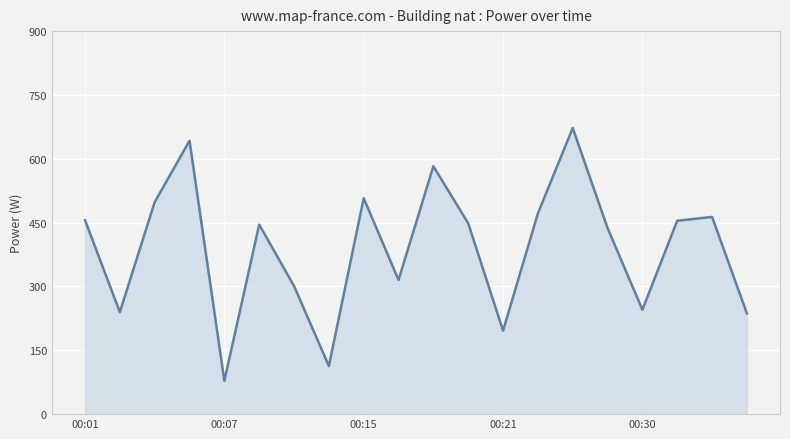

What is the smallest value displayed?

78.2